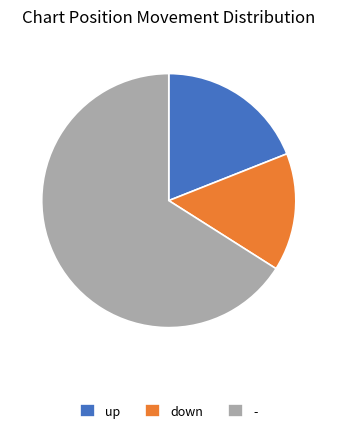

What is the largest slice in the pie chart?

-